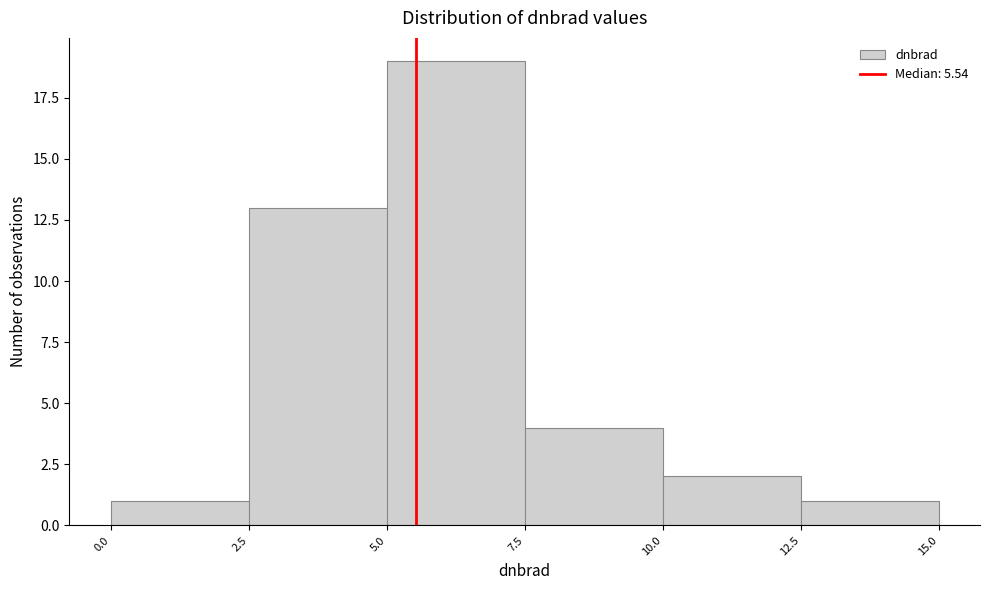

Which range on the x-axis has the tallest bar?

5.0 to 7.5